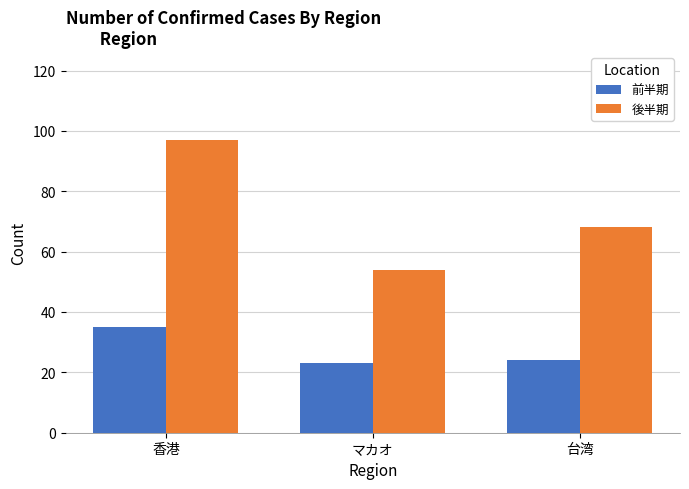

What are all the series names shown in the legend?

前半期, 後半期